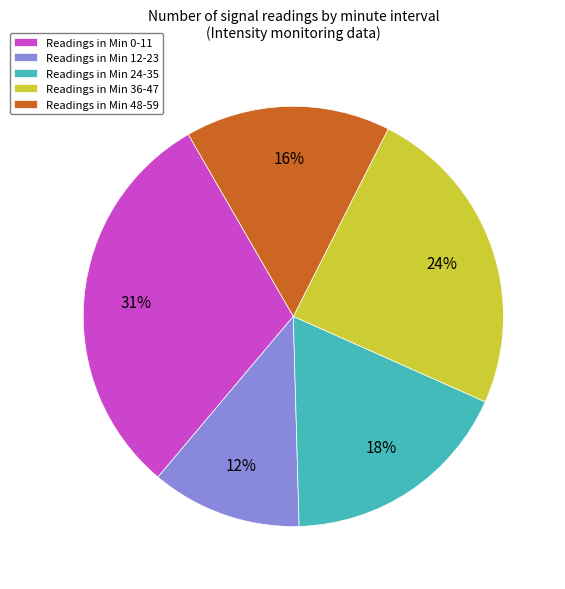

Do Readings in Min 0-11 and Readings in Min 48-59 together represent more than half of the pie?

No